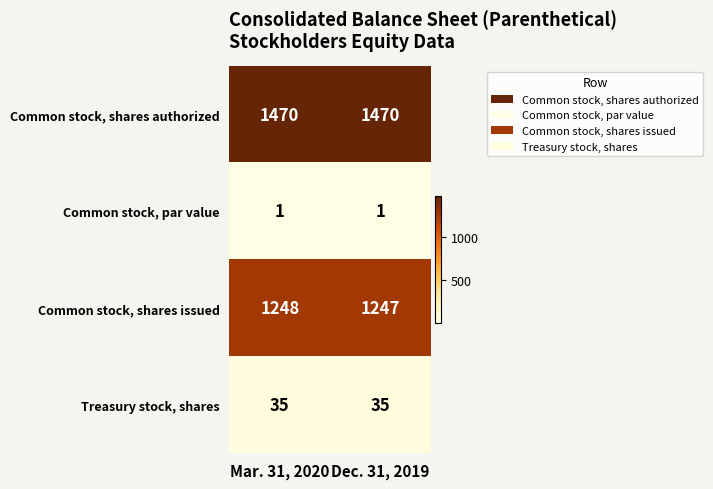

True or false: Treasury stock, shares has a value of 35 at Mar. 31, 2020.

True